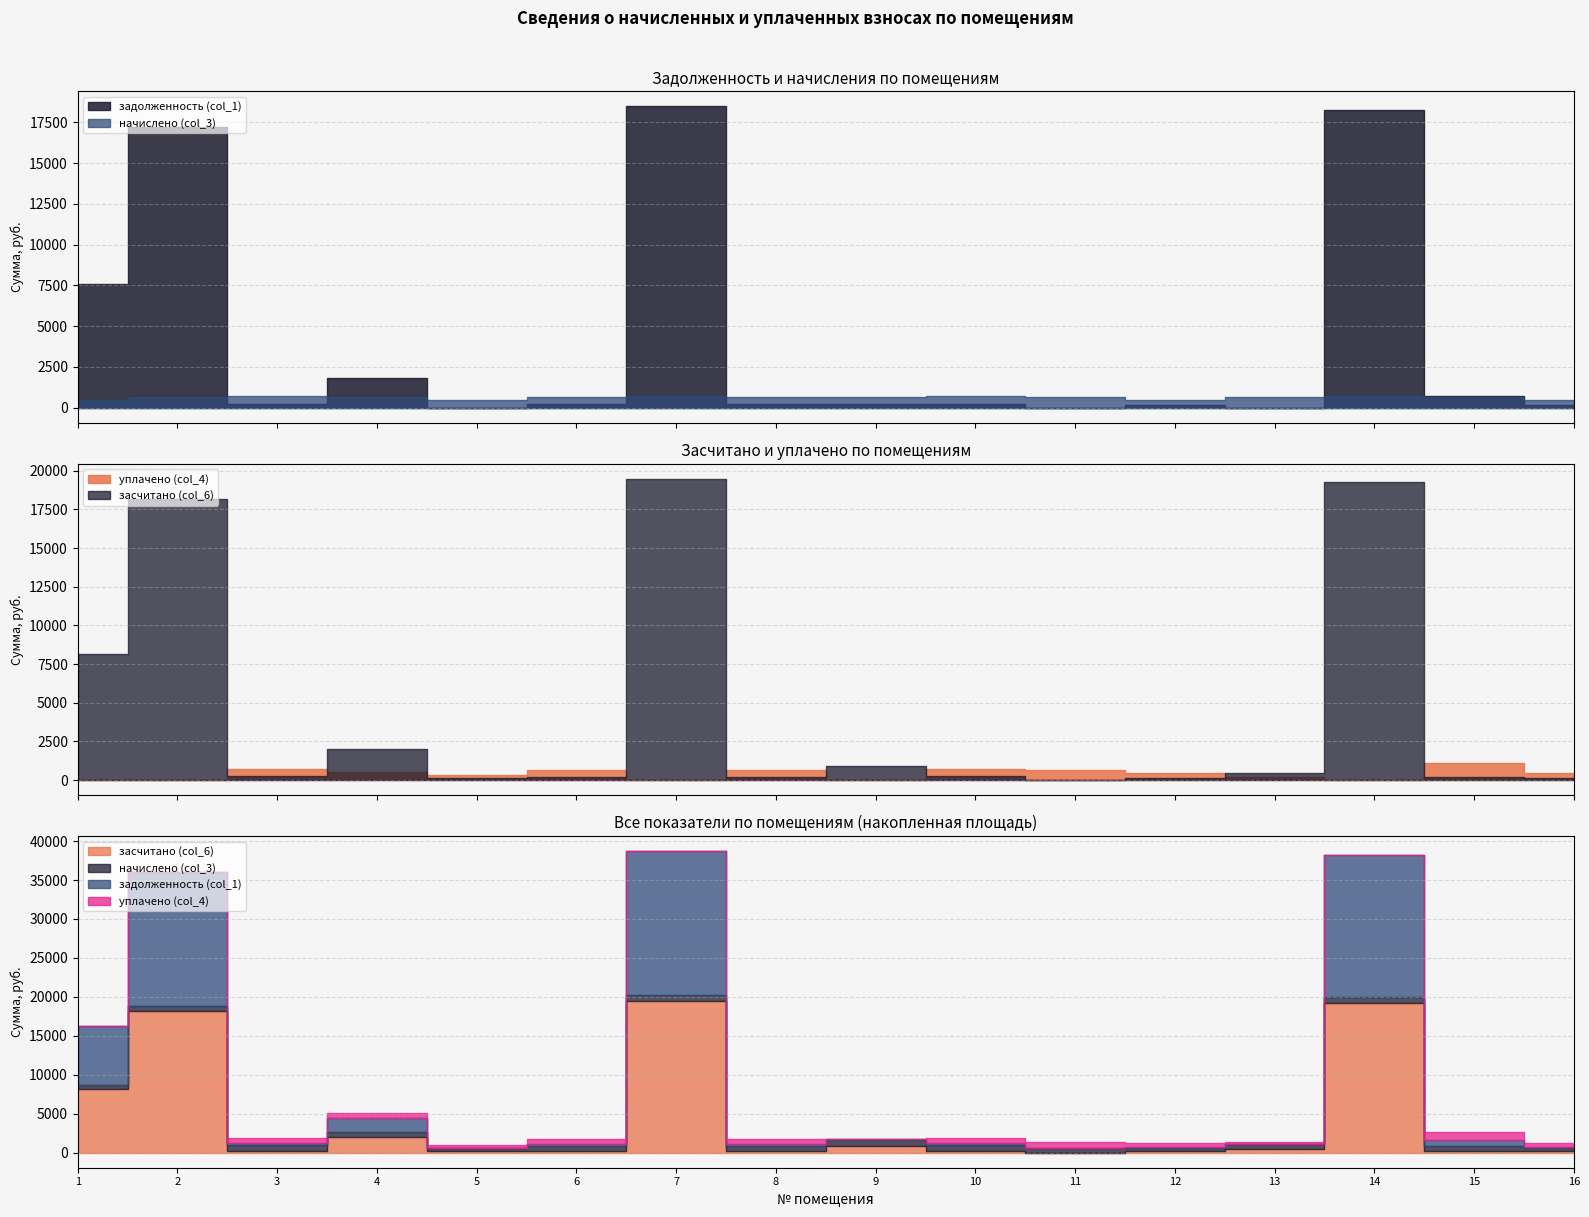

How many intersections are there between начислено (col_3) and уплачено (col_4)?

5